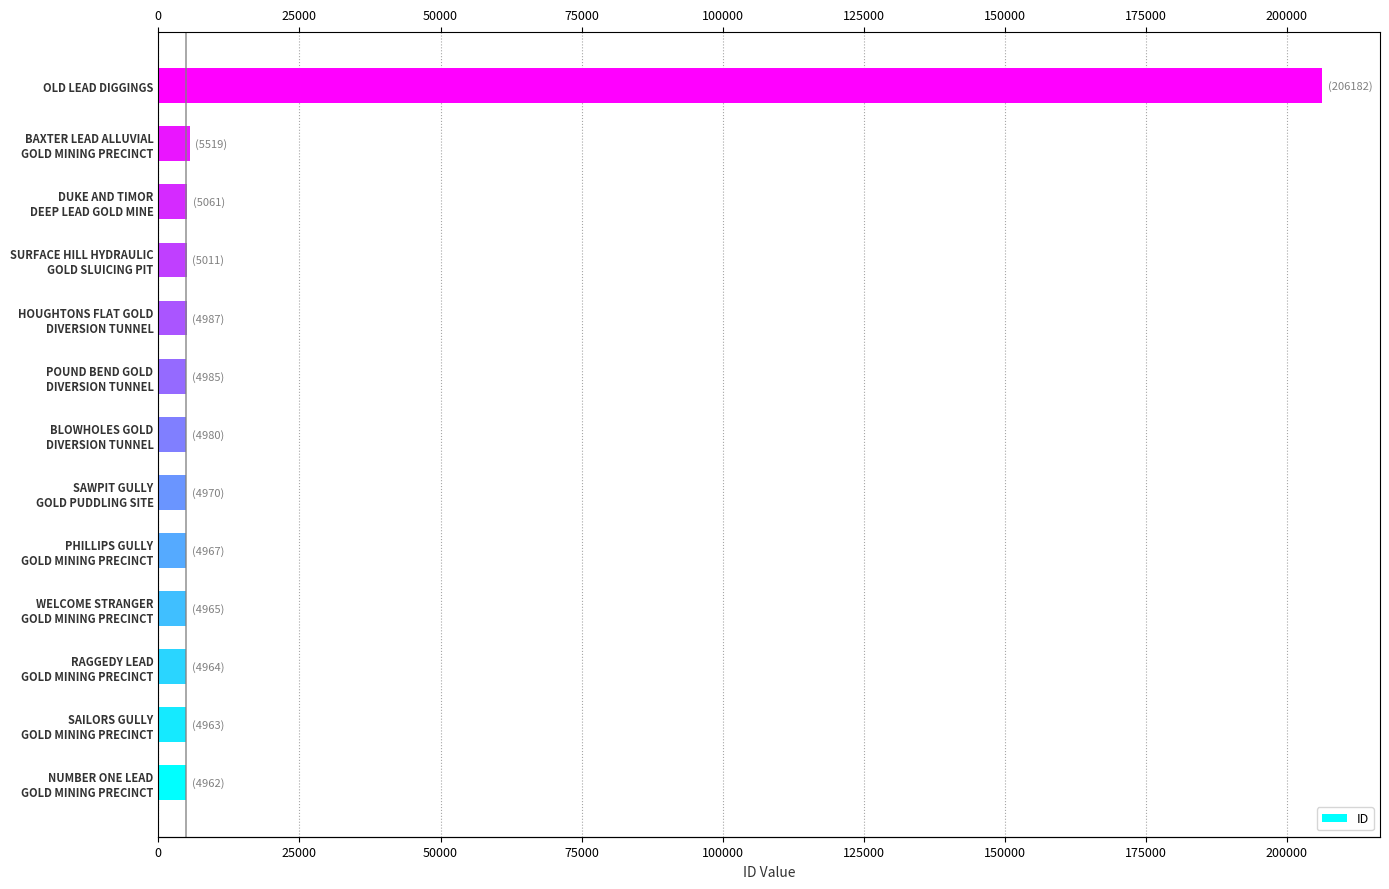

Does the chart contain stacked bars?

No